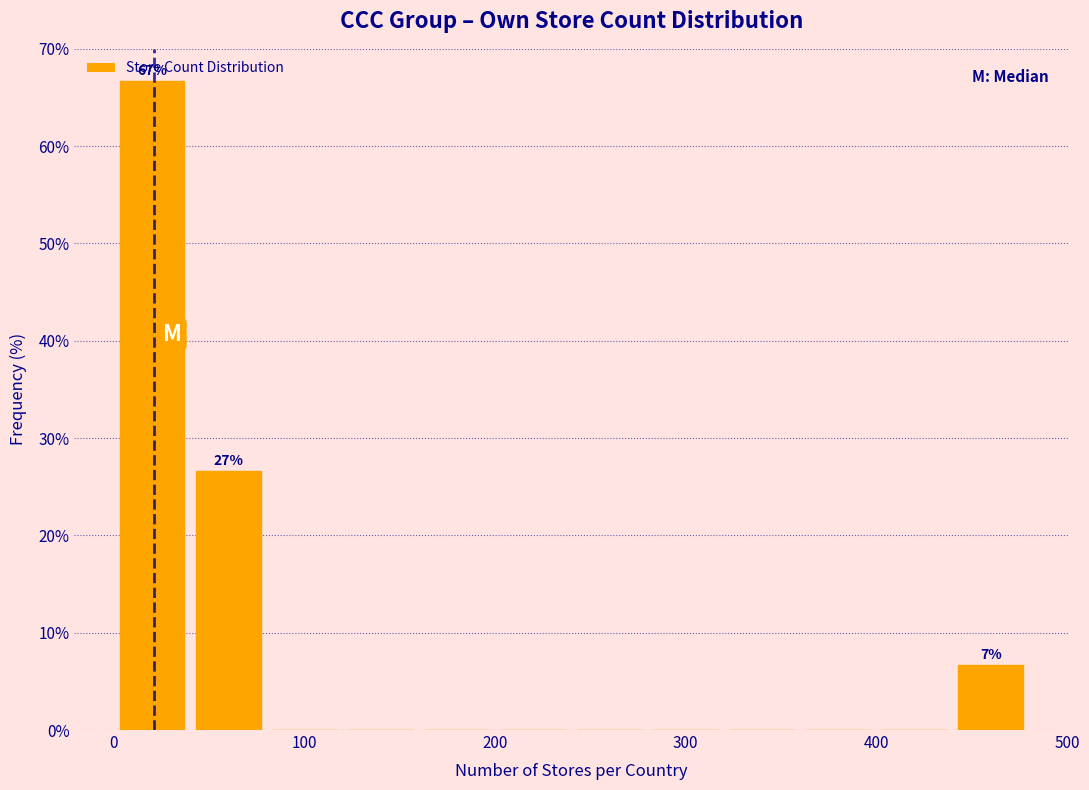

Which range on the x-axis has the tallest bar?

0 to 40